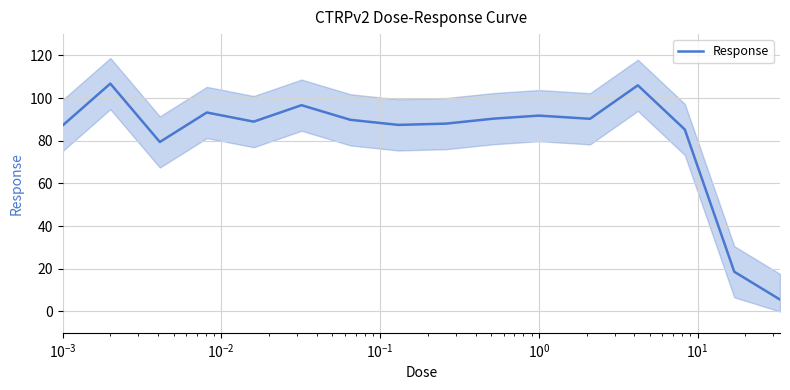

What is the minimum value for Response?

5.6